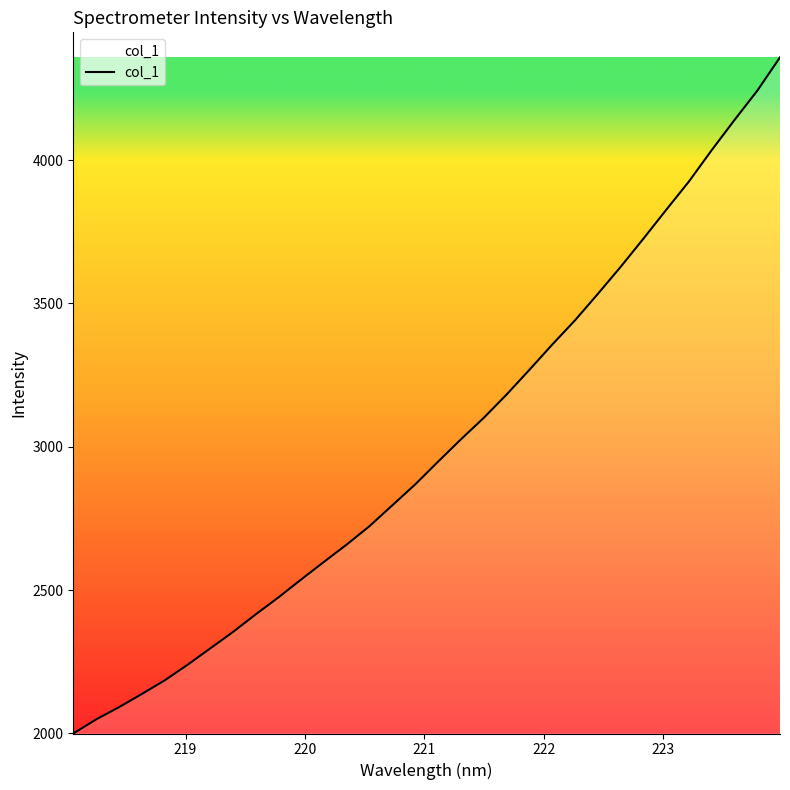

What is the difference between the maximum and minimum values?

2359.3